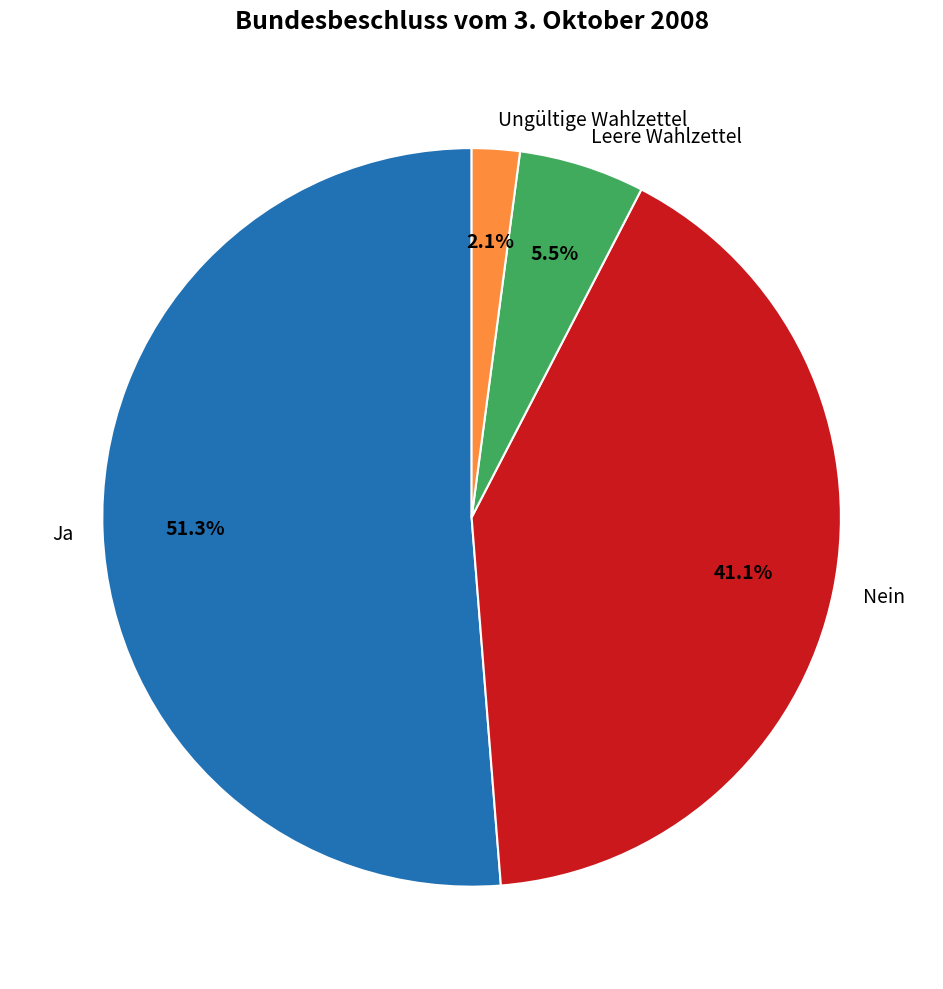

The Ungültige Wahlzettel slice represents 2% of the pie. True or false?

True